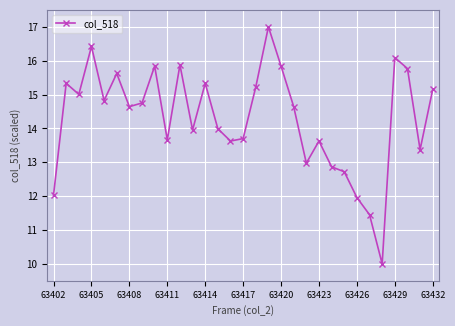

True or false: the data has more than 1 interior local peaks.

True